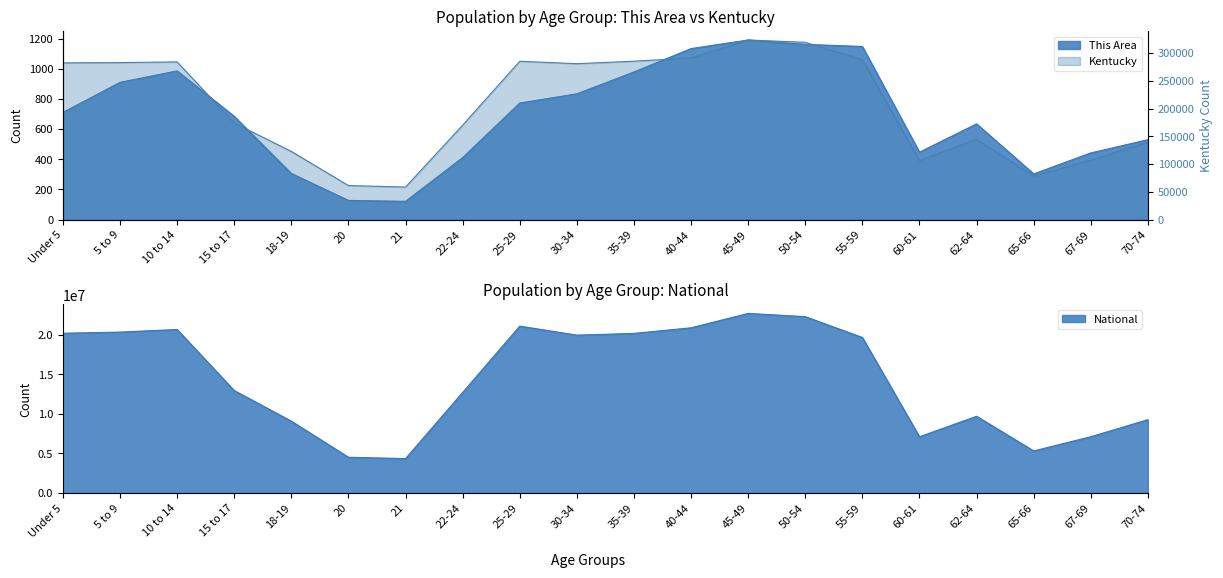

What is the label of the 12th point from the right?

25-29